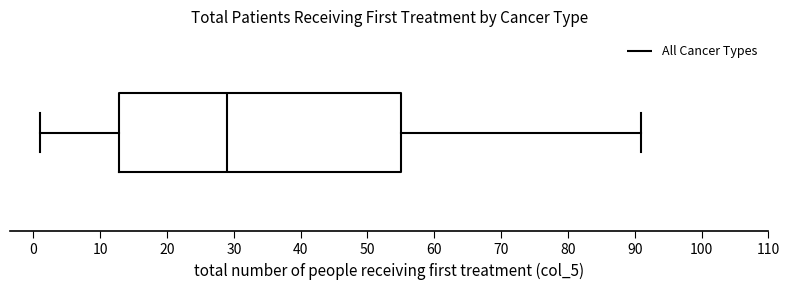

Transcribe this box plot: give where the median line is, the range the box spans, and where the two whiskers end, as read against the x-axis. The values are not printed on the chart, so give them approximately, as read against the axis.

median 29, box 13 to 55, whiskers 1 to 91